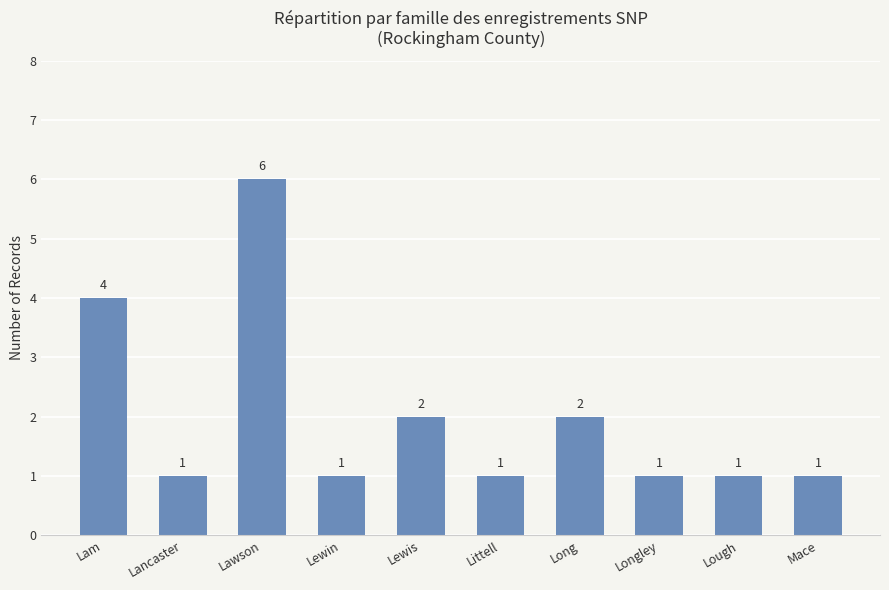

What is the difference between the maximum and minimum values?

5